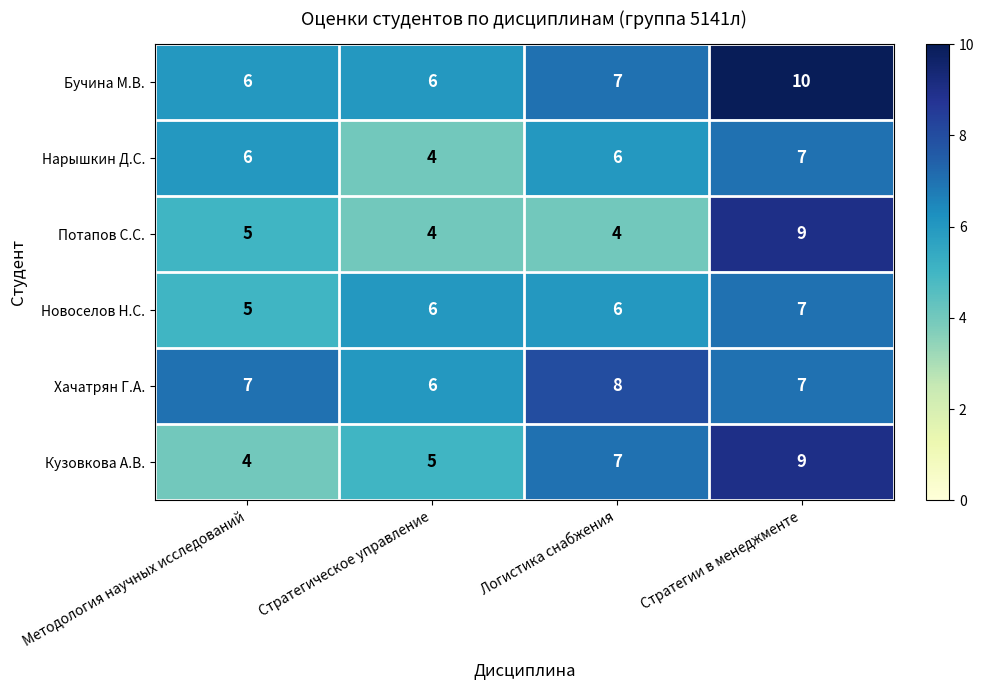

What is the greatest value displayed?

10